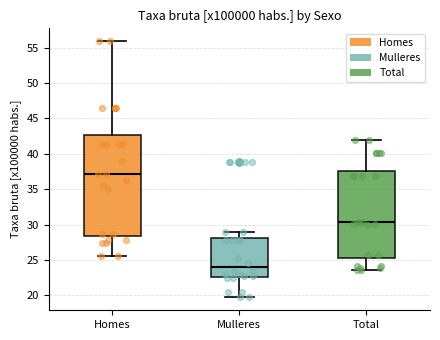

Comparing the boxes themselves (not the whiskers), which one is the tallest?

Homes